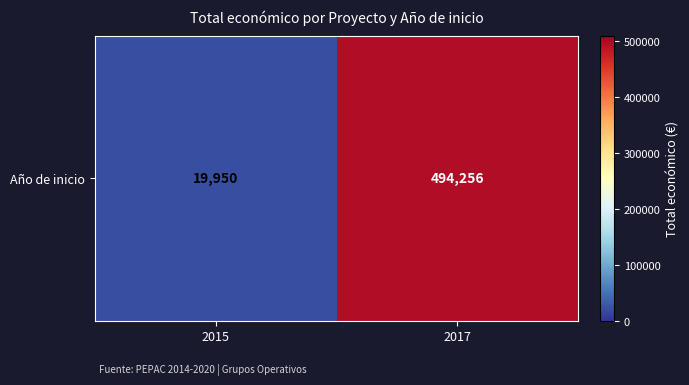

What is the difference between the values at 2017 and 2015?

474306